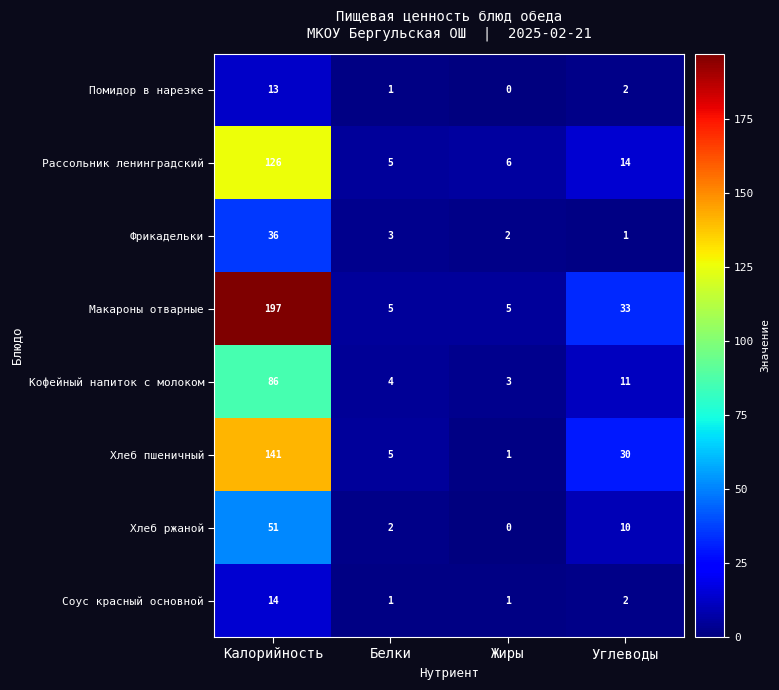

Which label corresponds to the smallest value in the chart?

Жиры